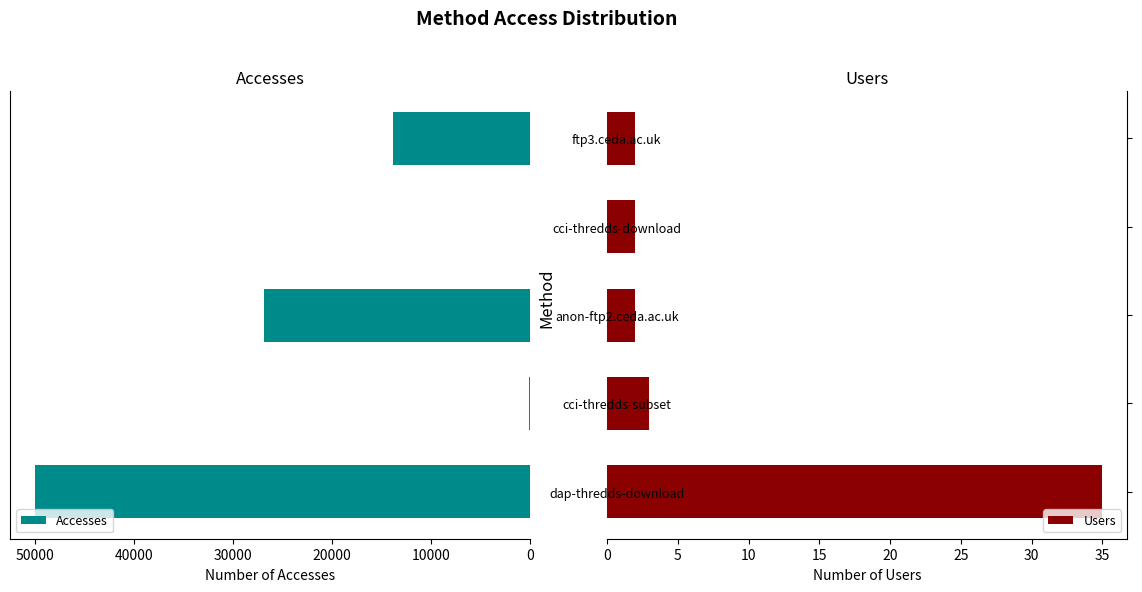

How many categories are shown in the chart?

5